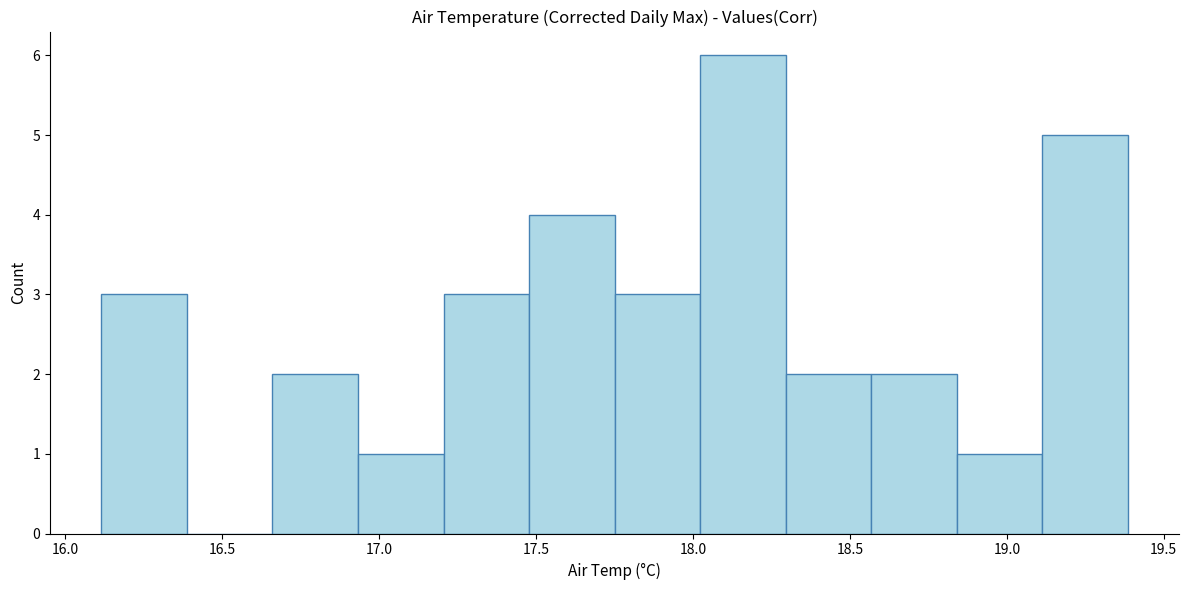

Reading left to right, transcribe this chart: for each bar, give the range it covers on the x-axis and its height. Neither the bar edges nor the heights are printed on the chart, so give them approximately, as read against the axes.

16.10 to 16.40: 3
16.40 to 16.65: 0
16.65 to 16.95: 2
16.95 to 17.20: 1
17.20 to 17.50: 3
17.50 to 17.75: 4
17.75 to 18.00: 3
18.00 to 18.30: 6
18.30 to 18.55: 2
18.55 to 18.85: 2
18.85 to 19.10: 1
19.10 to 19.40: 5